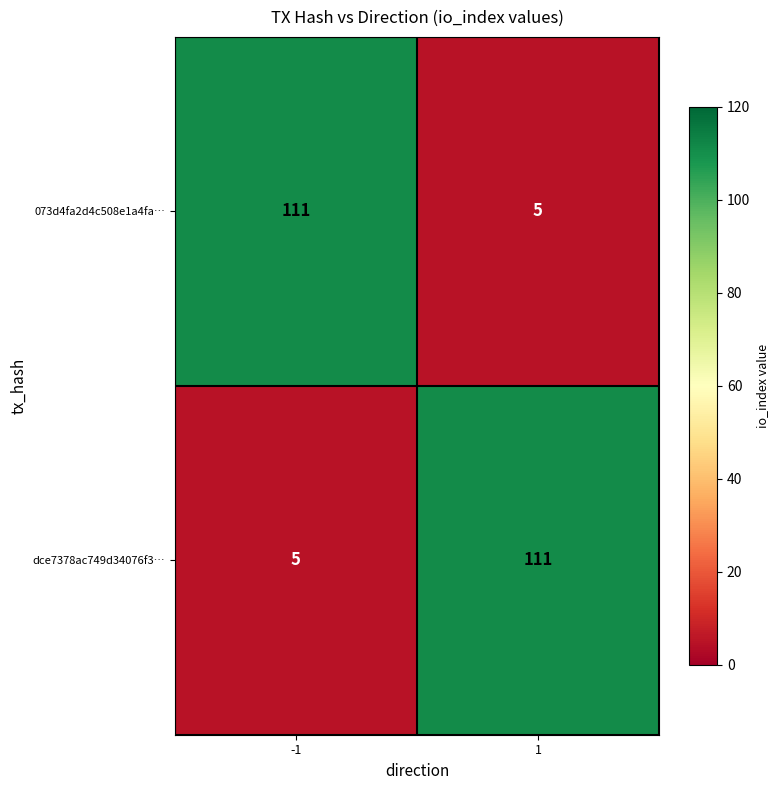

True or false: dce7378ac749d34076f3… has a value of 24 at 1.

False